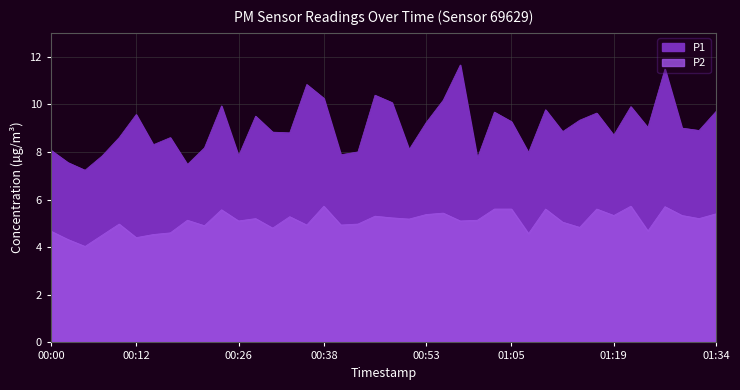

What is the value of the P2 point at the 29th from the left?

4.6